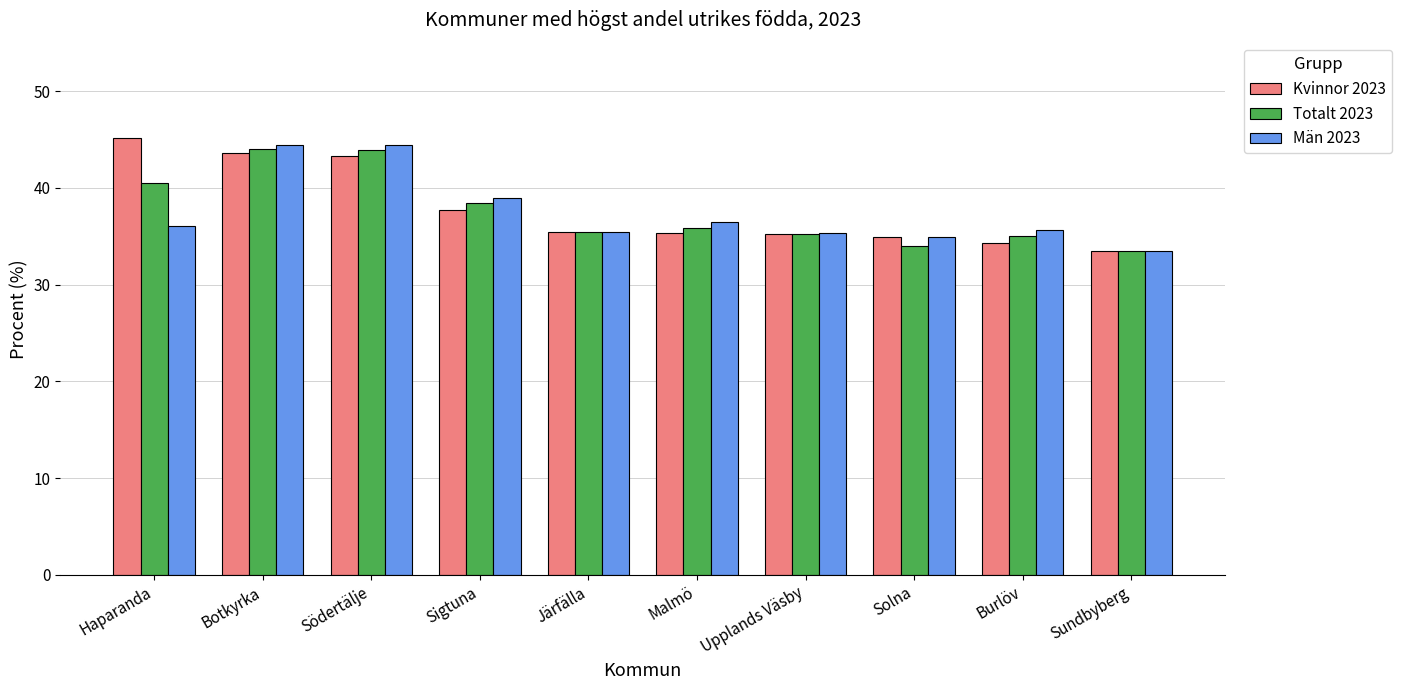

The Kvinnor 2023 series shows 43.6 at Botkyrka. True or false?

True